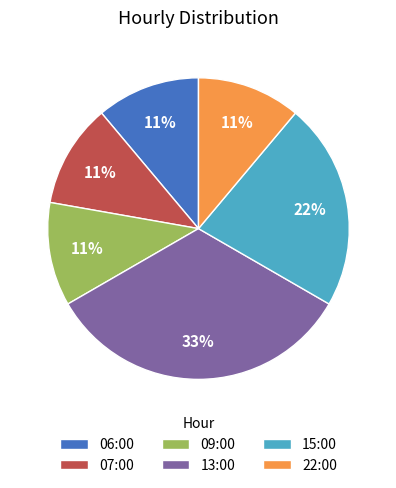

To the nearest percent, what is the average slice percentage?

17%